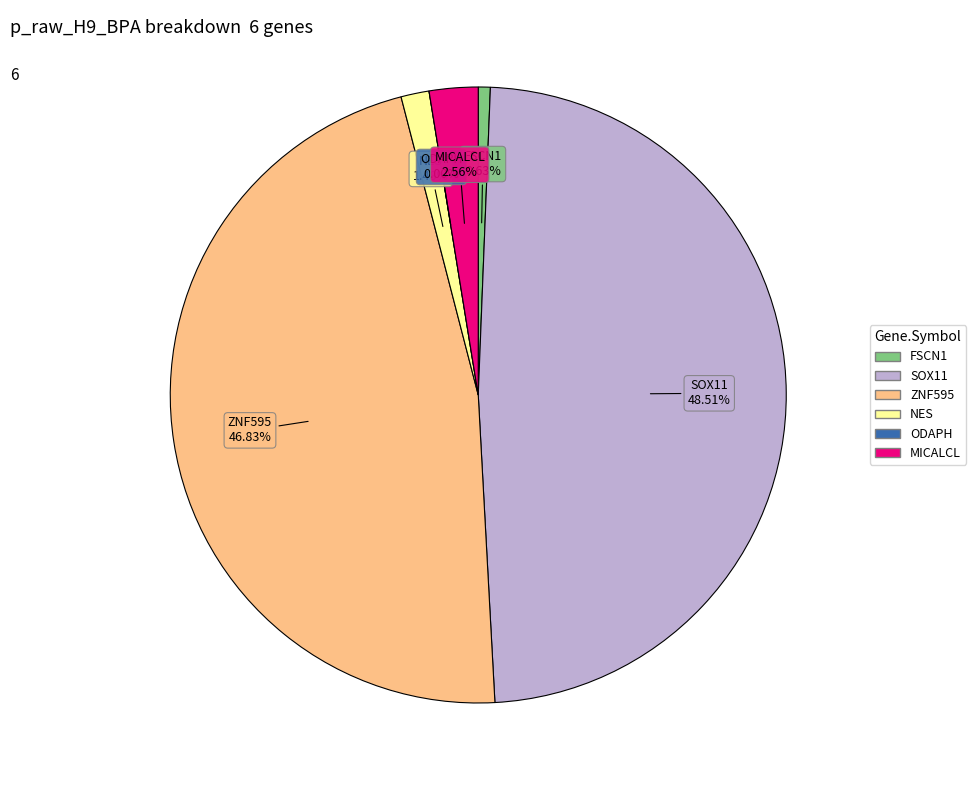

Is it true that NES is 14% of the pie?

False